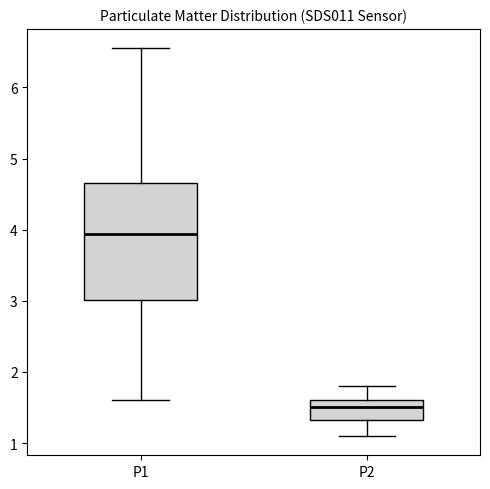

Reading left to right, read every box against the y-axis: the position of its median line, the range the box covers, and the ends of its whiskers. The values are not printed on the chart, so give them approximately, as read against the axis.

P1: median 3.9, box 3.0 to 4.7, whiskers 1.6 to 6.6
P2: median 1.5, box 1.3 to 1.6, whiskers 1.1 to 1.8